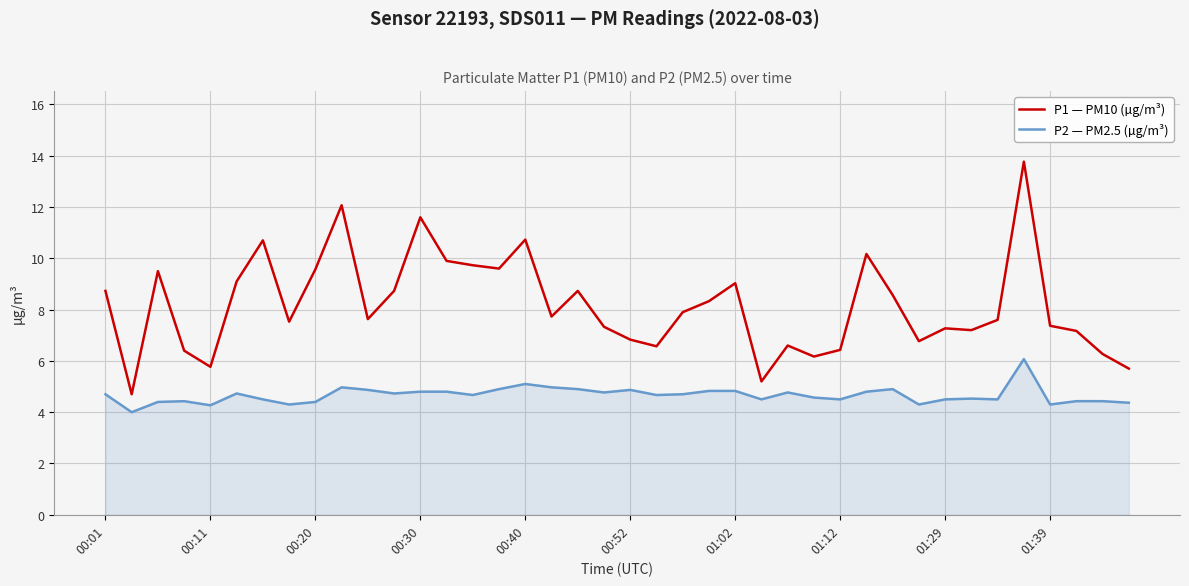

List the series in order of their peak value, highest first.

P1 — PM10 (µg/m³), P2 — PM2.5 (µg/m³)